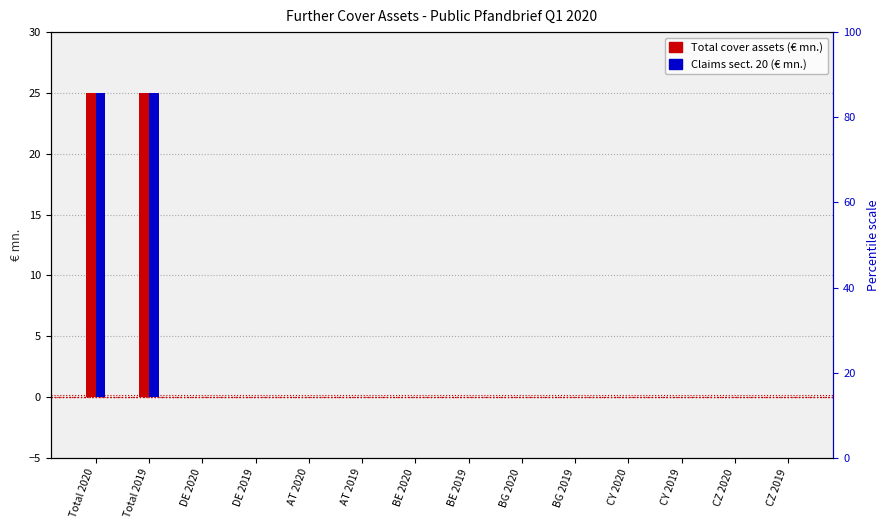

At how many categories does at least one series exceed 18?

2